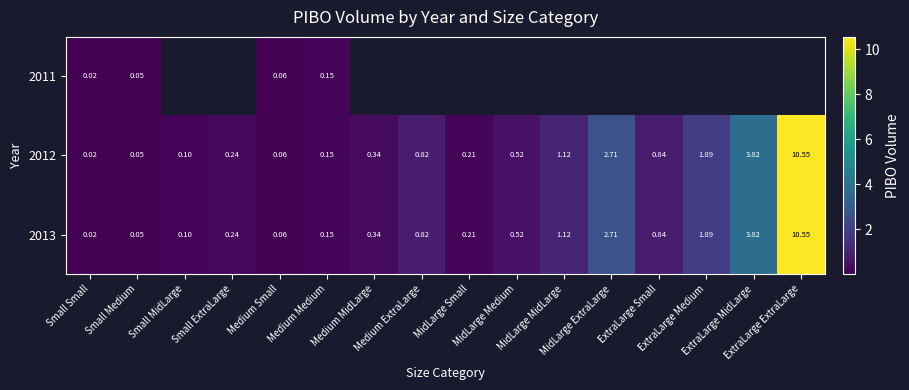

At which label does 2013 reach its peak?

ExtraLarge ExtraLarge